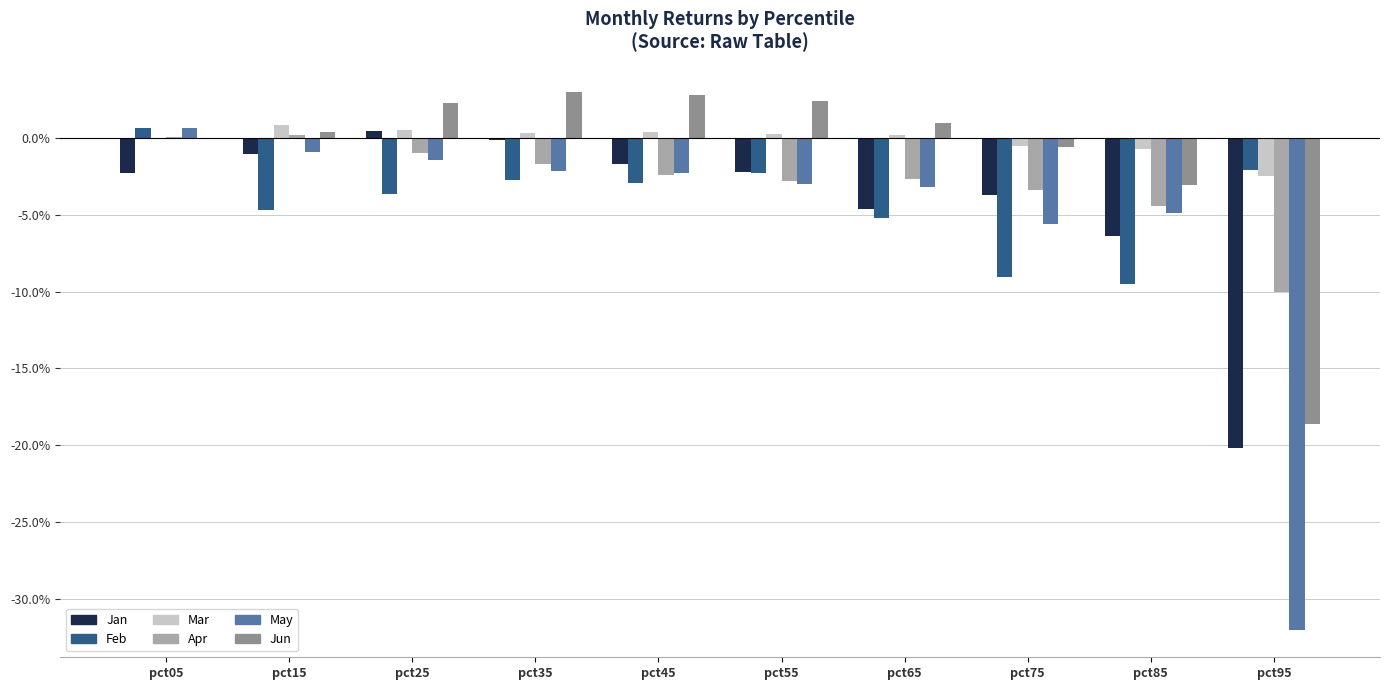

True or false: Mar has a value of 0.0 at pct35.

False